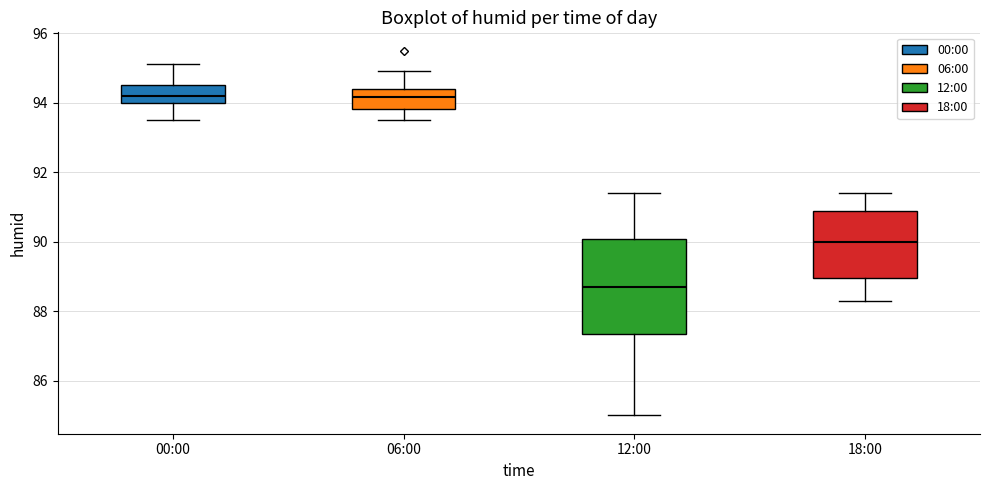

Where is the lower edge of the box for 00:00 on the y-axis? The values are not printed on the chart, so give them approximately, as read against the axis.

94.0